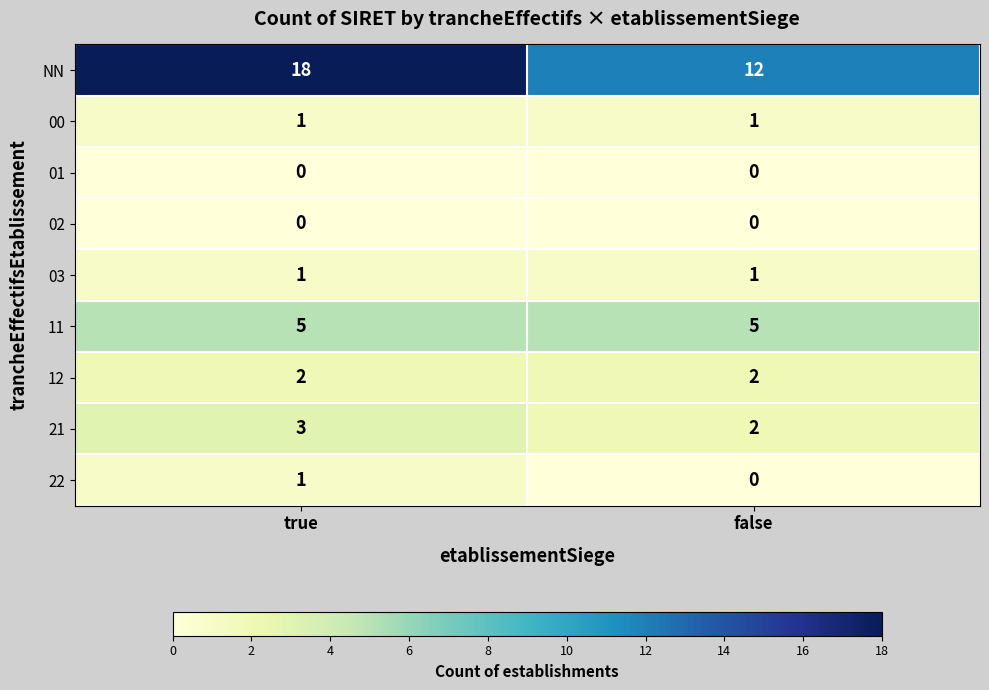

What is the sum of all 11 values?

10